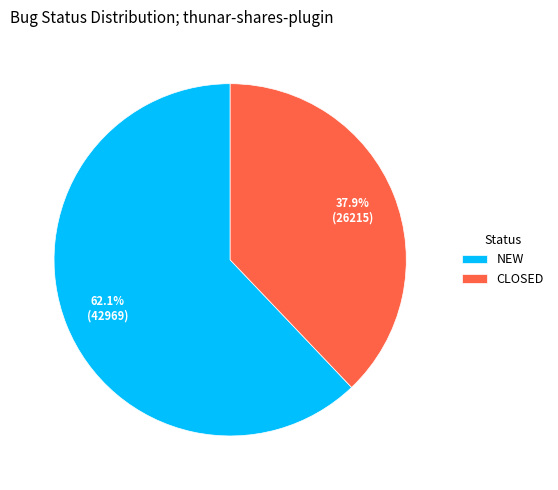

Is it true that NEW is 62% of the pie?

True